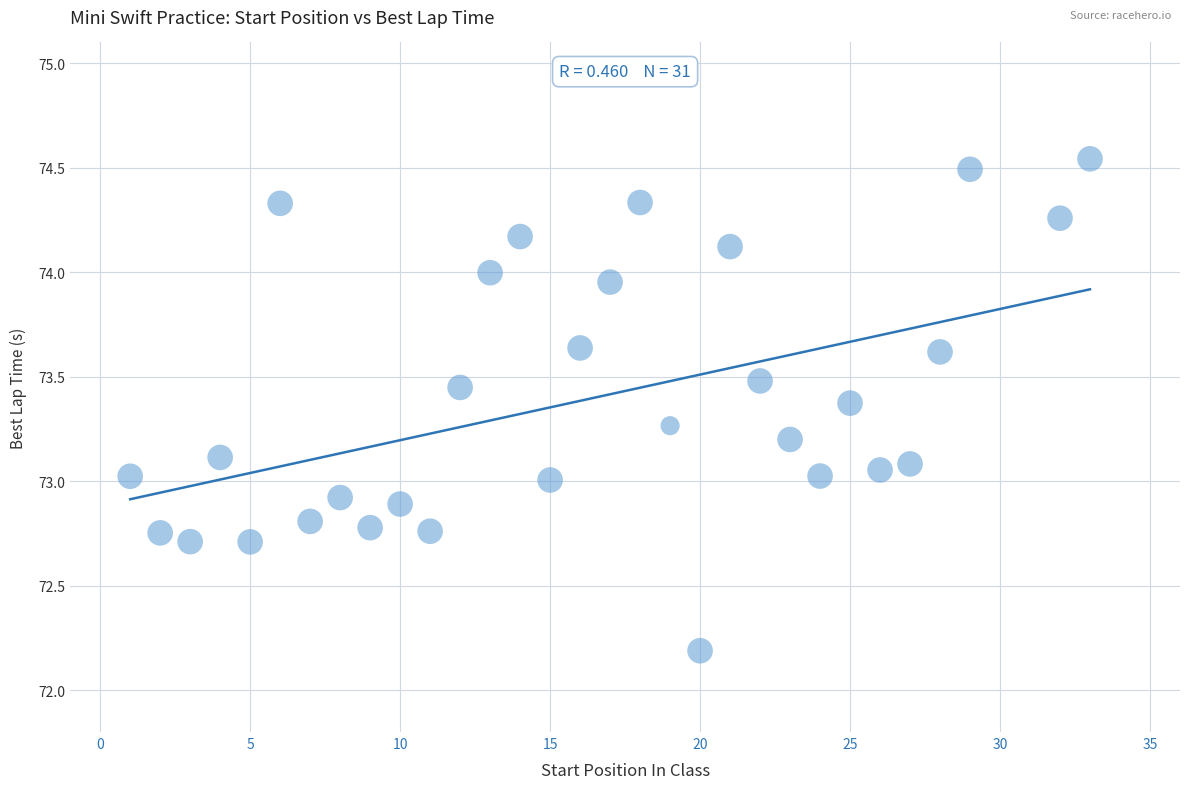

What is the range of X values (max minus min)?

32.0